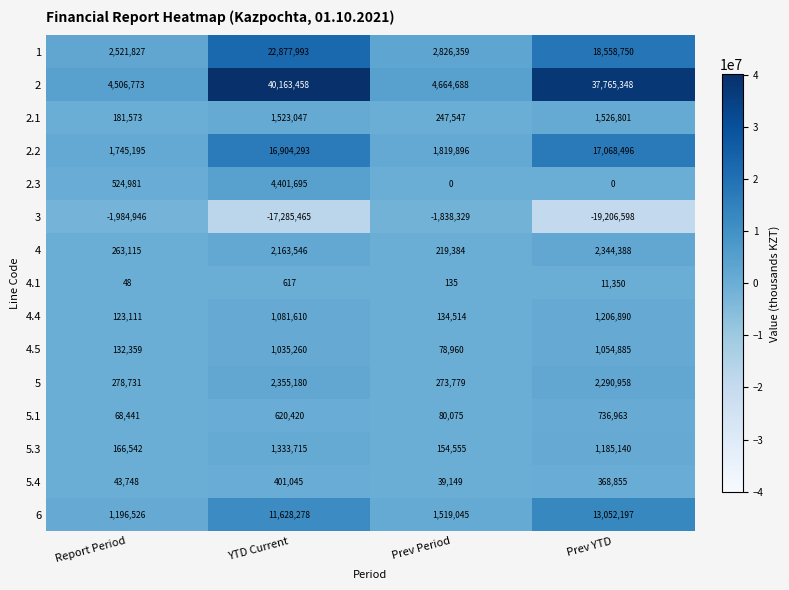

Is it true that 4 equals 1146584 at Prev YTD?

False